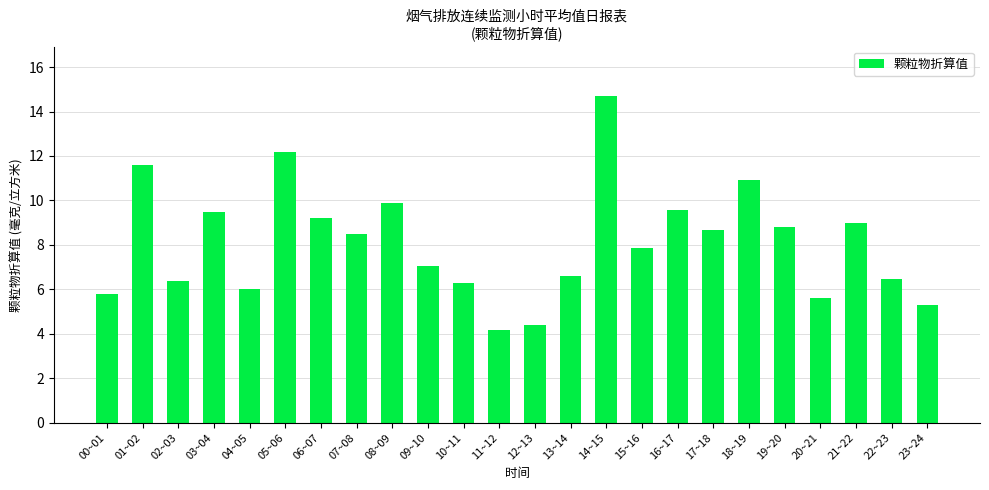

Read the value at 23~24.

5.3